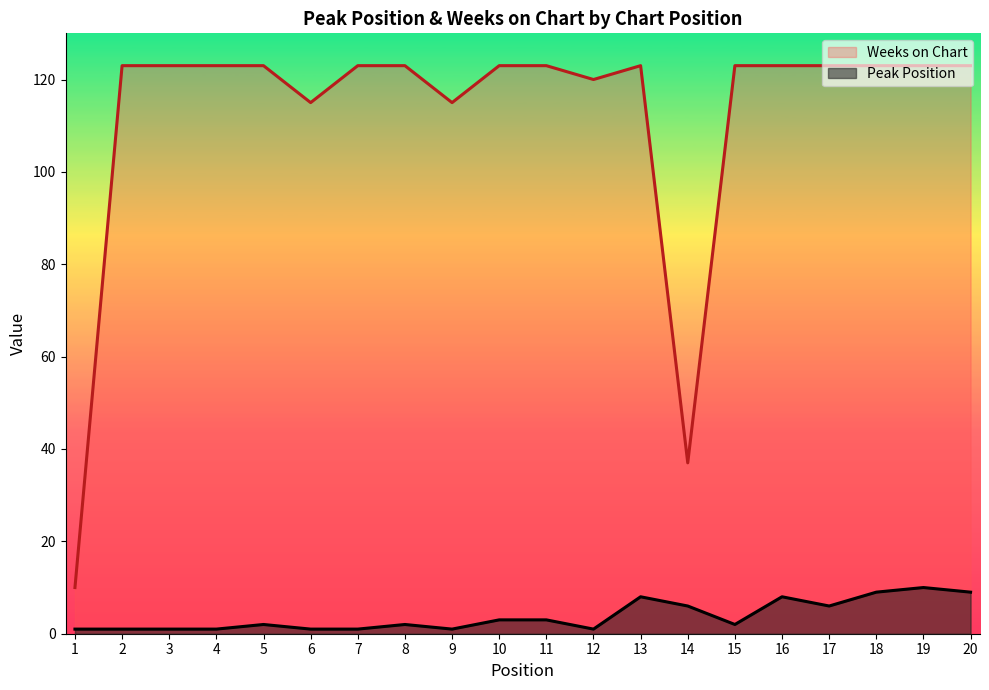

Reading left to right, transcribe all the data shown in this chart.

Peak Position: 1	1	1	1	2	1	1	2	1	3	3	1	8	6	2	8	6	9	10	9
Weeks on Chart: 10	123	123	123	123	115	123	123	115	123	123	120	123	37	123	123	123	123	123	123